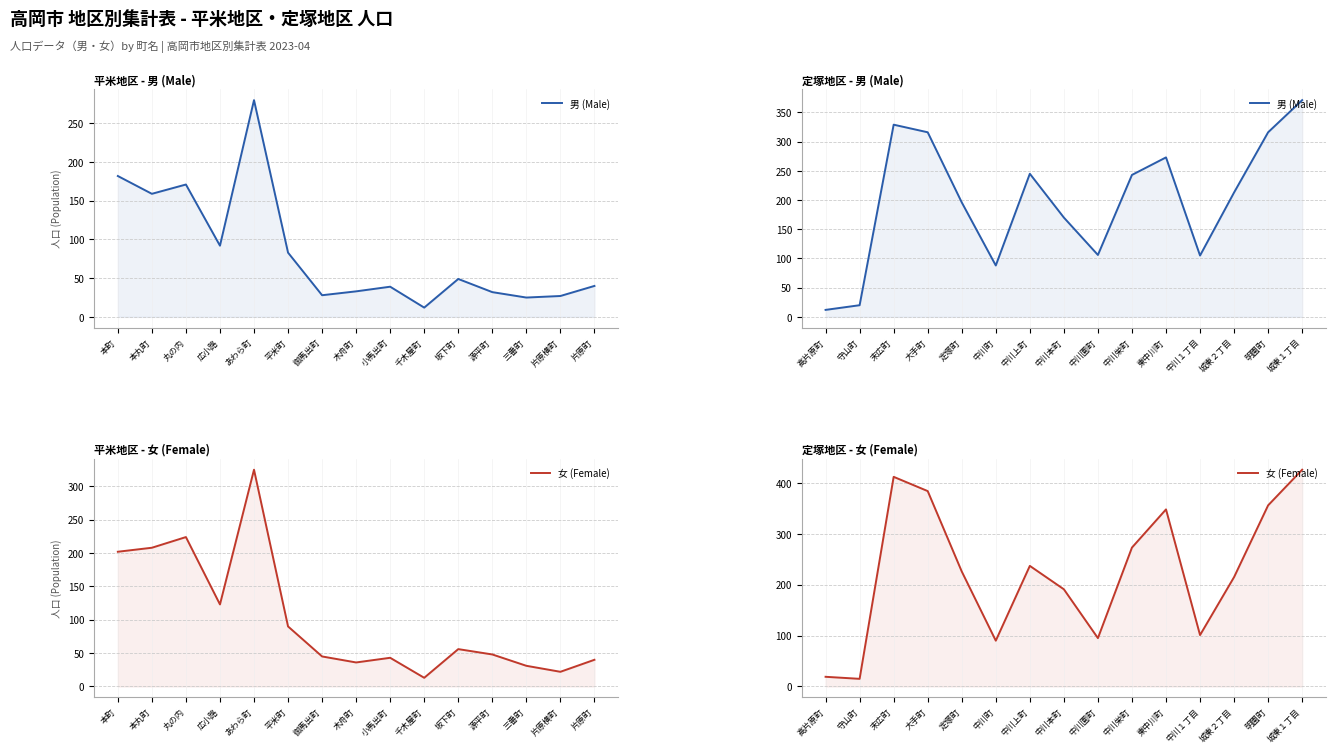

Is the value of 女 (Female) at 末広町 greater than the value of 男 (Male) at 城東１丁目?

Yes